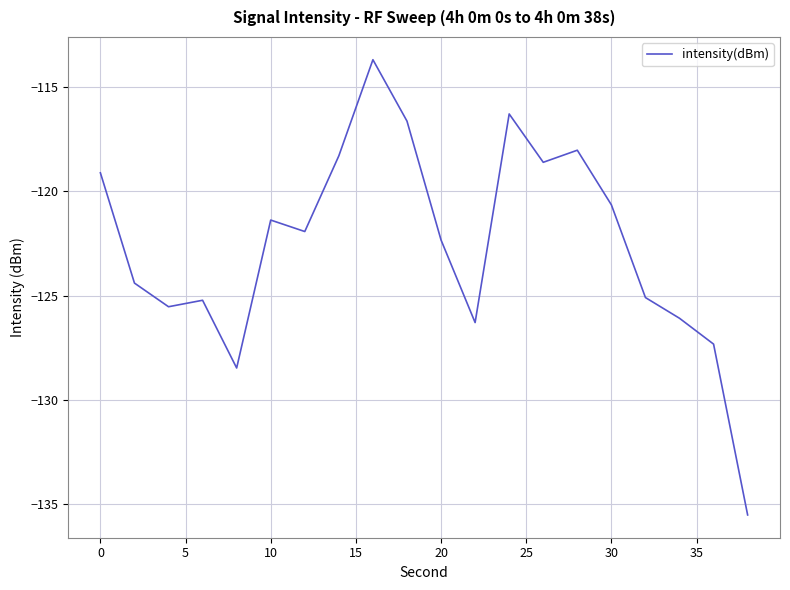

What is the maximum value shown in the chart?

-113.7